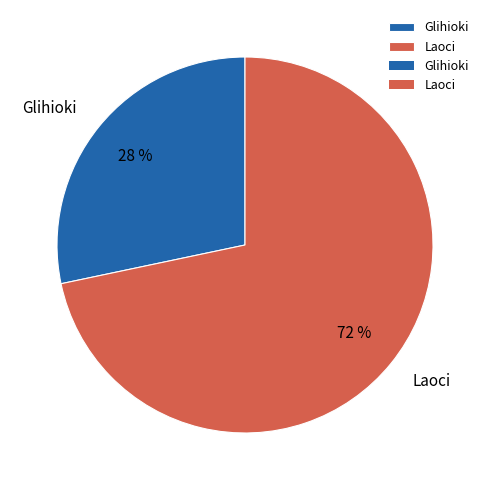

To the nearest percent, what is the average slice percentage?

50%